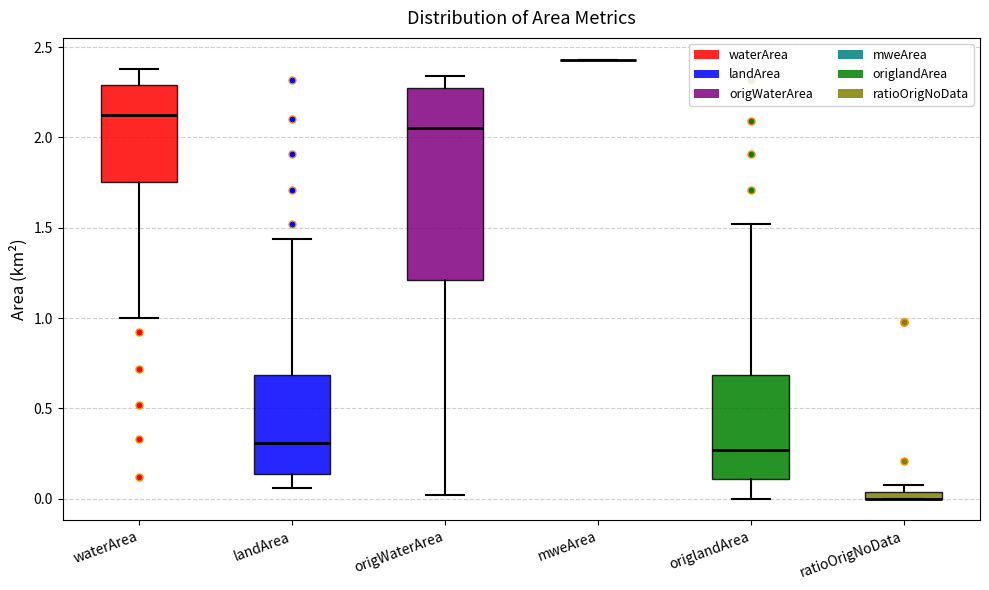

Where is the upper edge of the box for origWaterArea on the y-axis? The values are not printed on the chart, so give them approximately, as read against the axis.

2.25